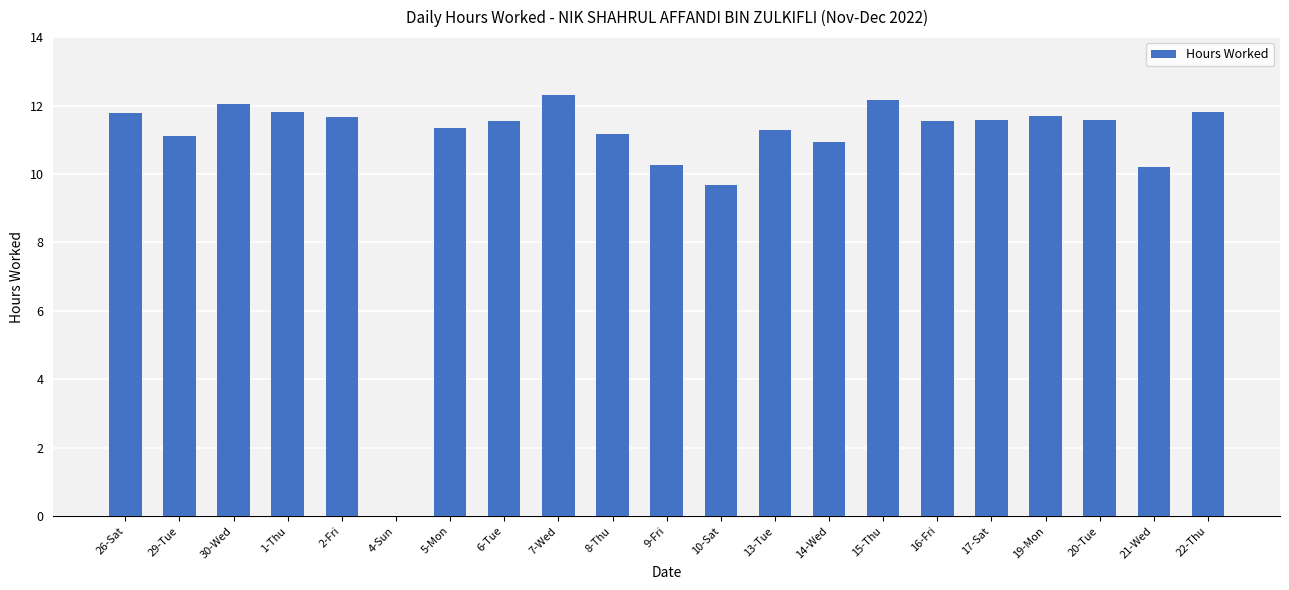

What value does the data have at 26-Sat?

11.8